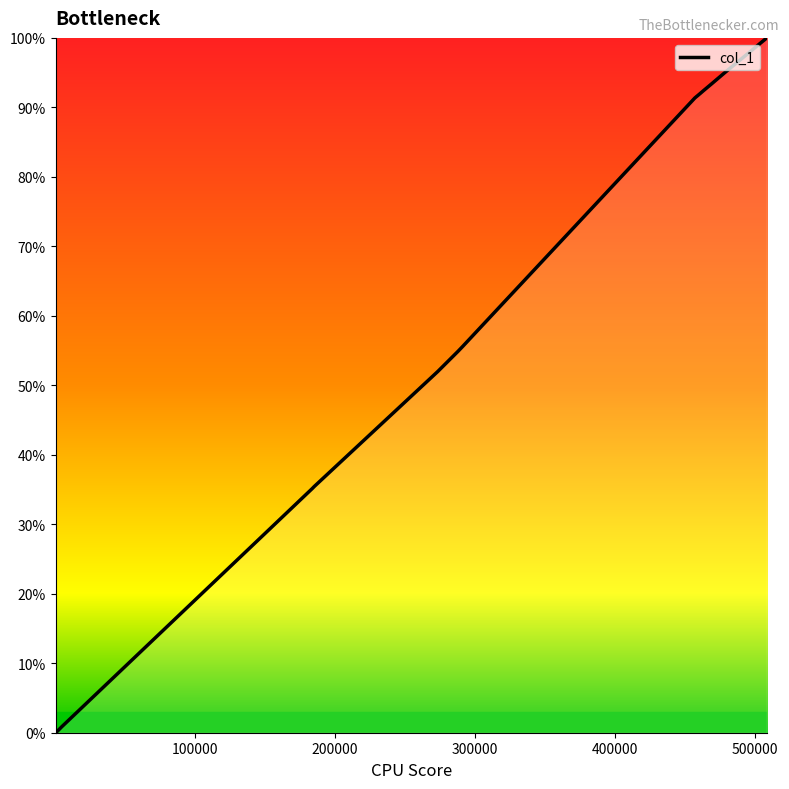

What is the sum of all values?

1263.3